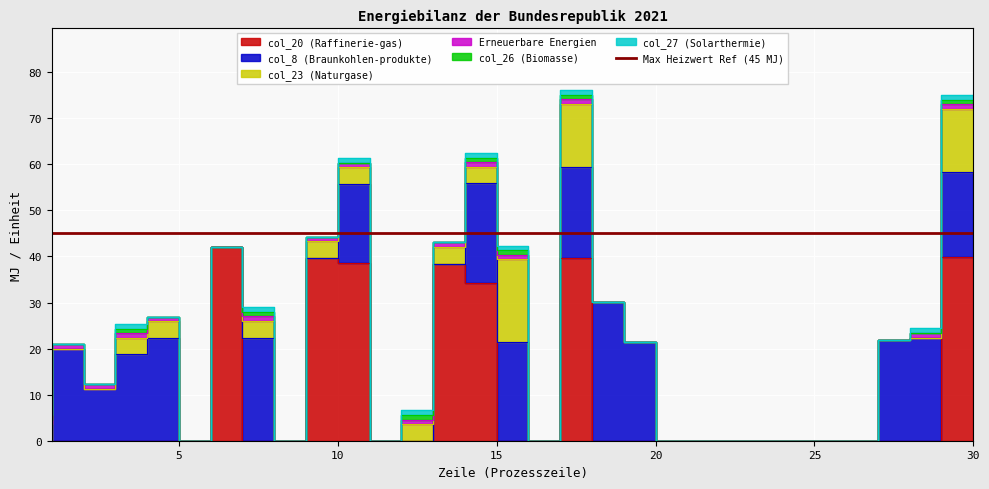

What is the average value of the col_8 (Braunkohlen-produkte) series?

9.6